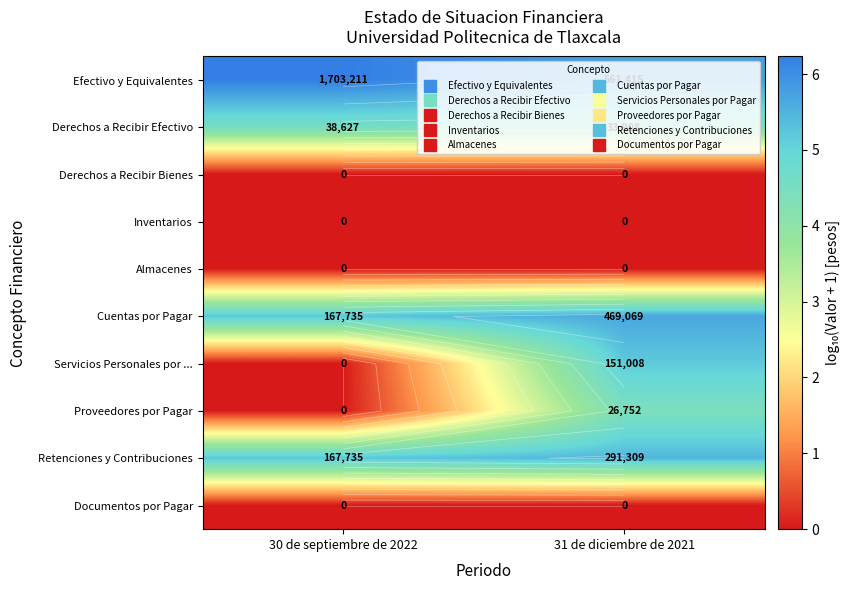

Is the value of Almacenes at 31 de diciembre de 2021 greater than the value of Cuentas por Pagar at 30 de septiembre de 2022?

No